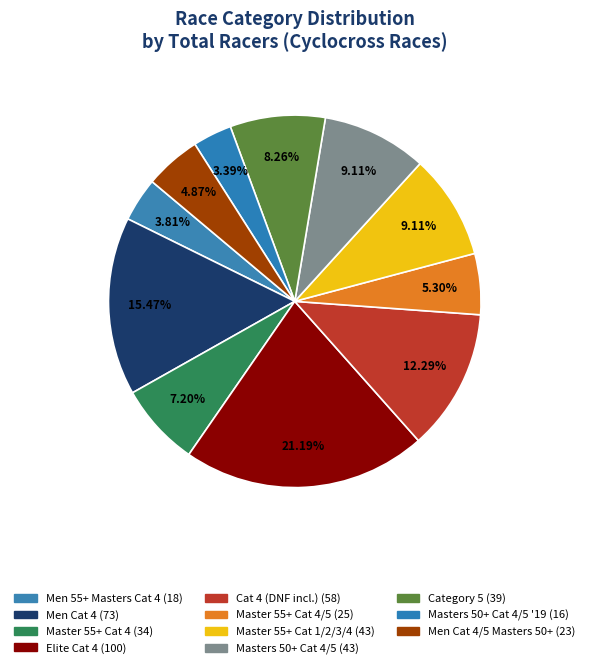

Count the number of slices in the pie.

11